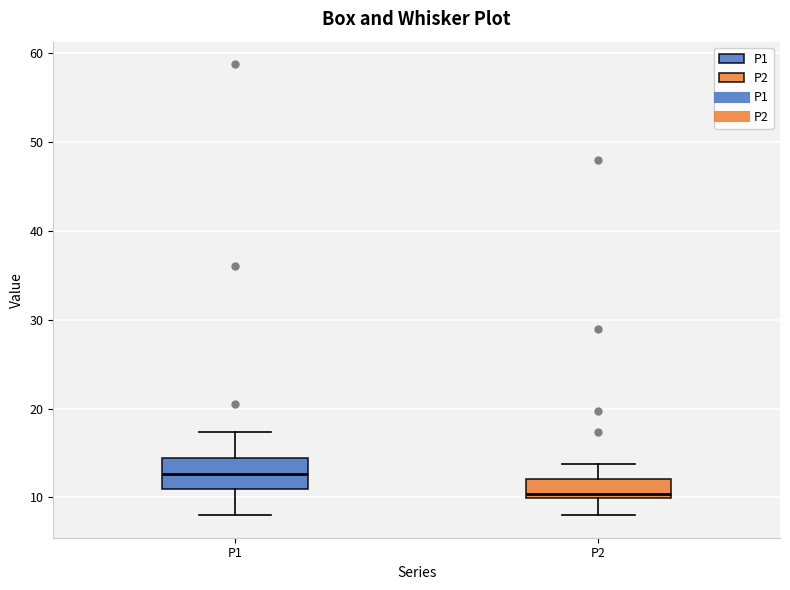

Which box has the highest median line?

P1